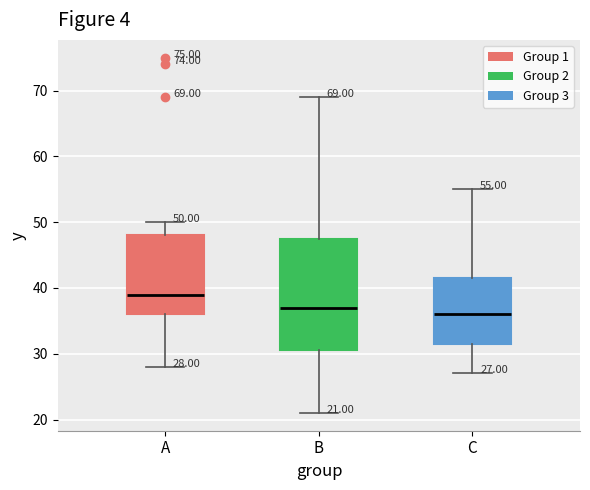

Which box has the lowest median line?

C